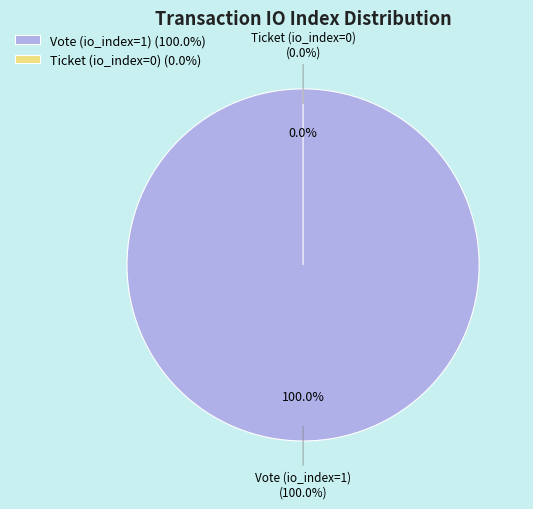

To the nearest percent, what is the difference between the Vote (io_index=1) and Ticket (io_index=0) slice percentages?

100%